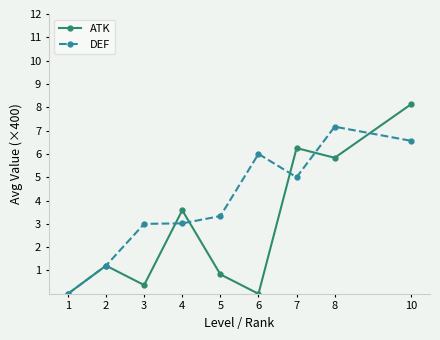

Which category has the highest value across all series?

10